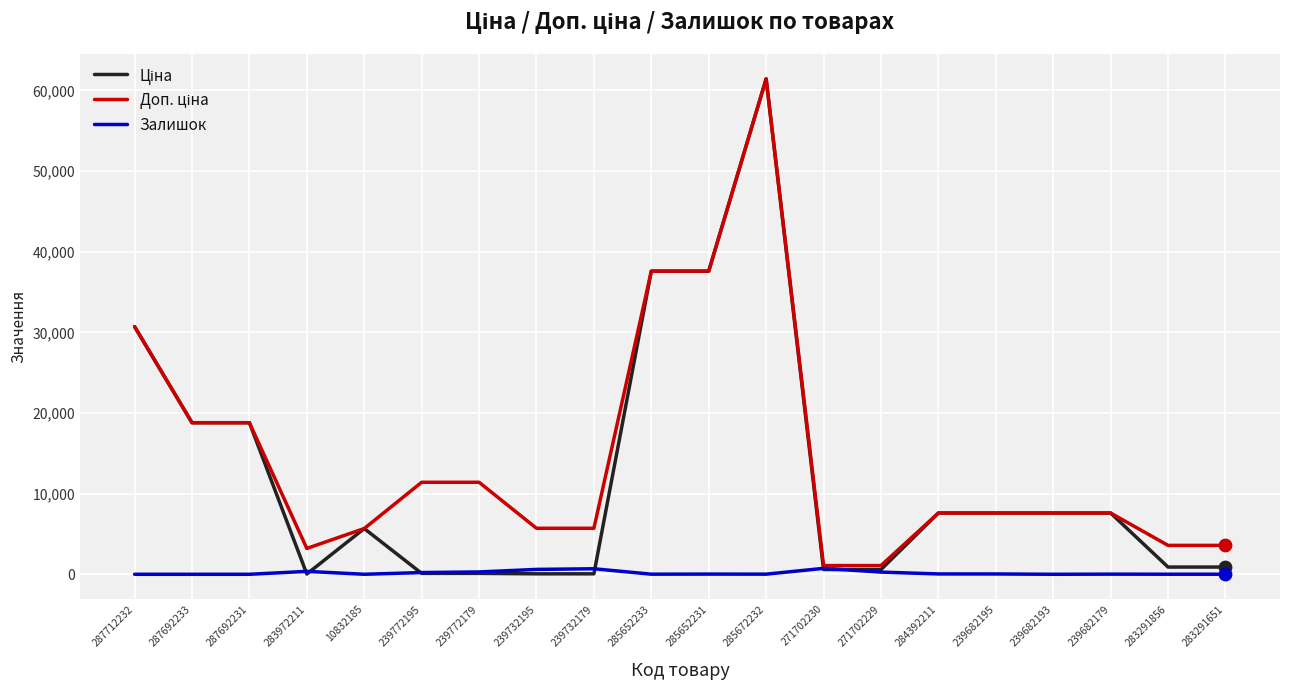

What is the total value across all series at 271702229?

1943.6